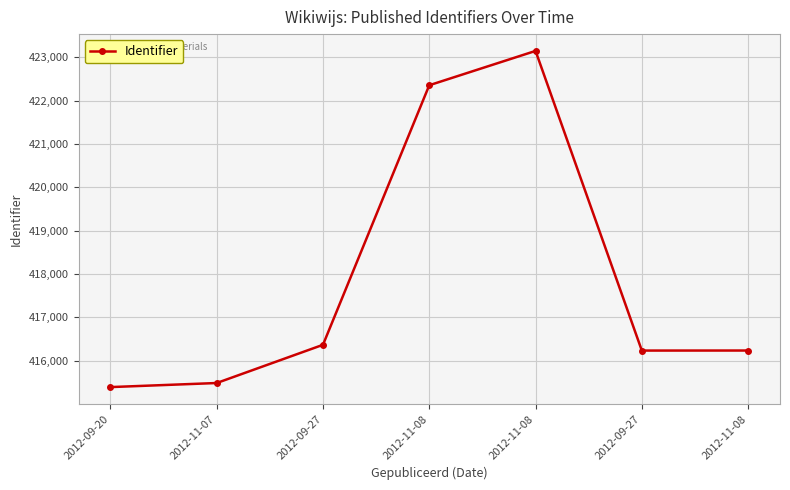

The chart shows a value of 423147 at 2012-11-08. True or false?

True